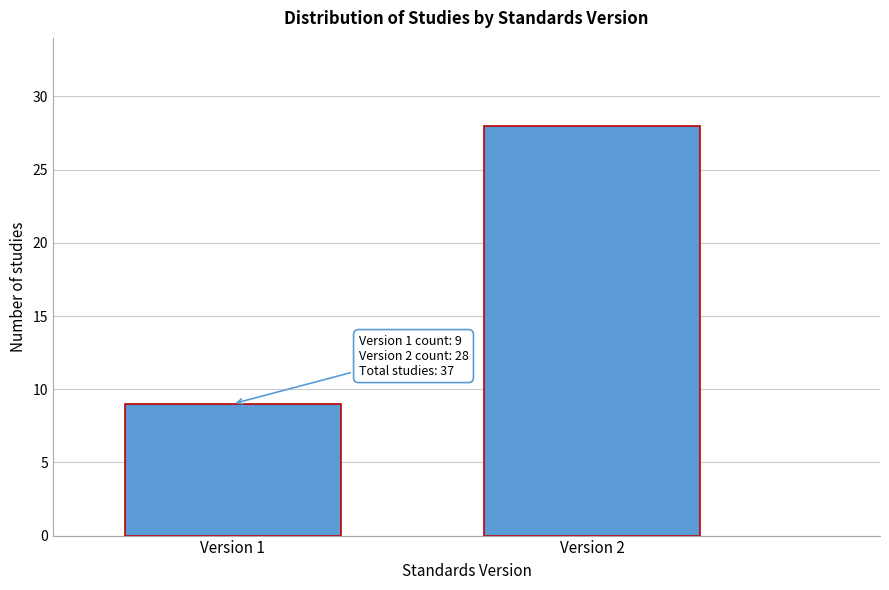

Reading left to right, extract all data points from this chart.

9	28